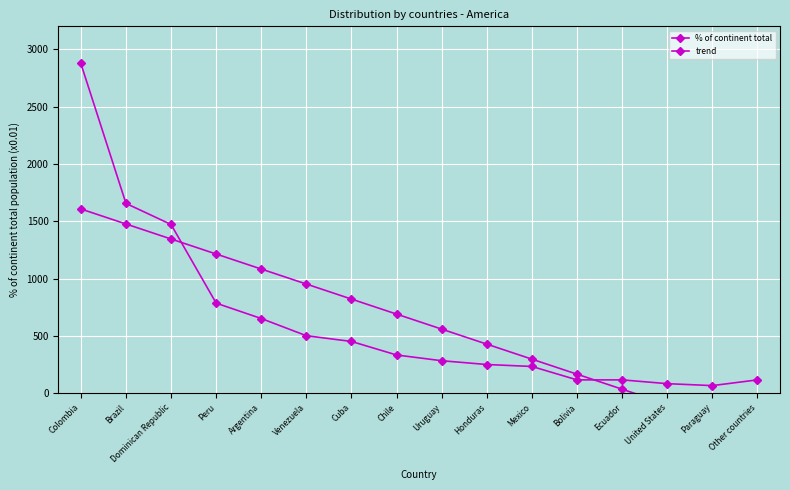

What are all the series names shown in the legend?

% of continent total, trend